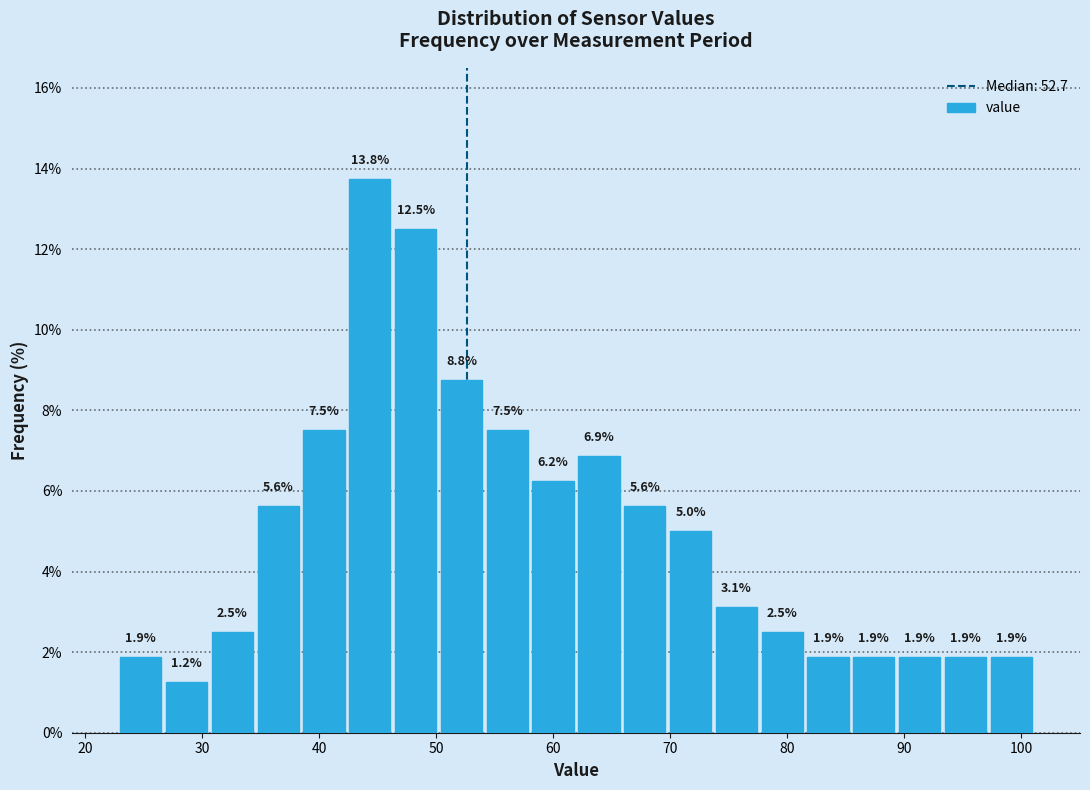

Around what value on the x-axis is the tallest bar? Give the approximate position of its centre, as read against the axis.

44